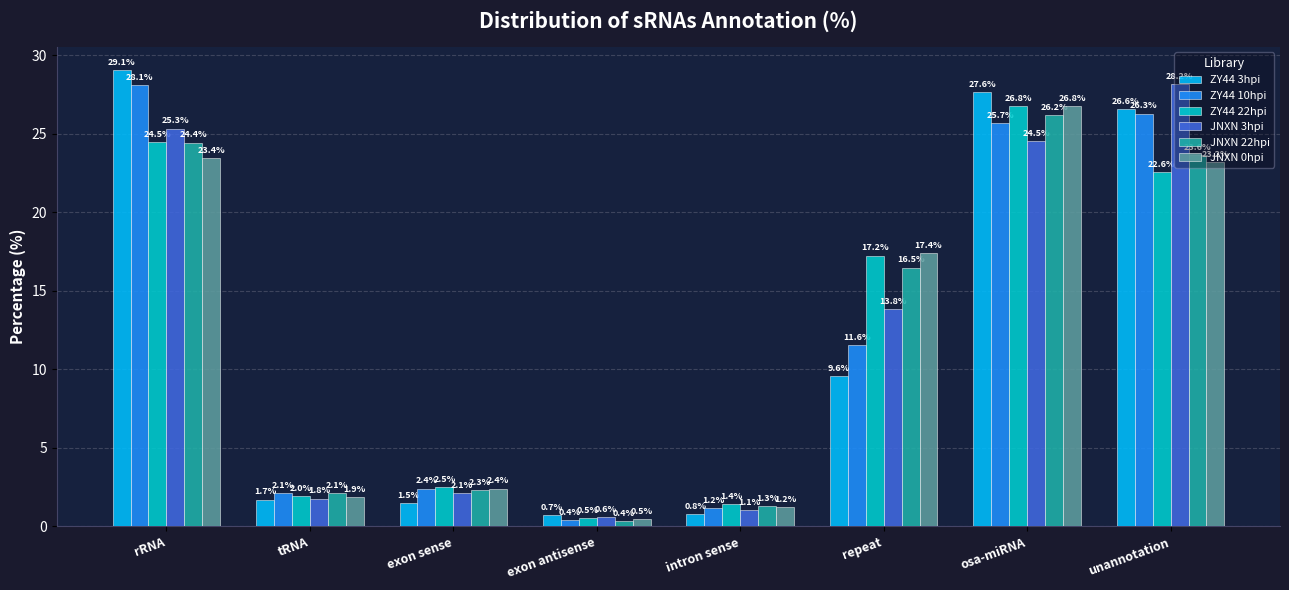

What position from the right is unannotation?

1